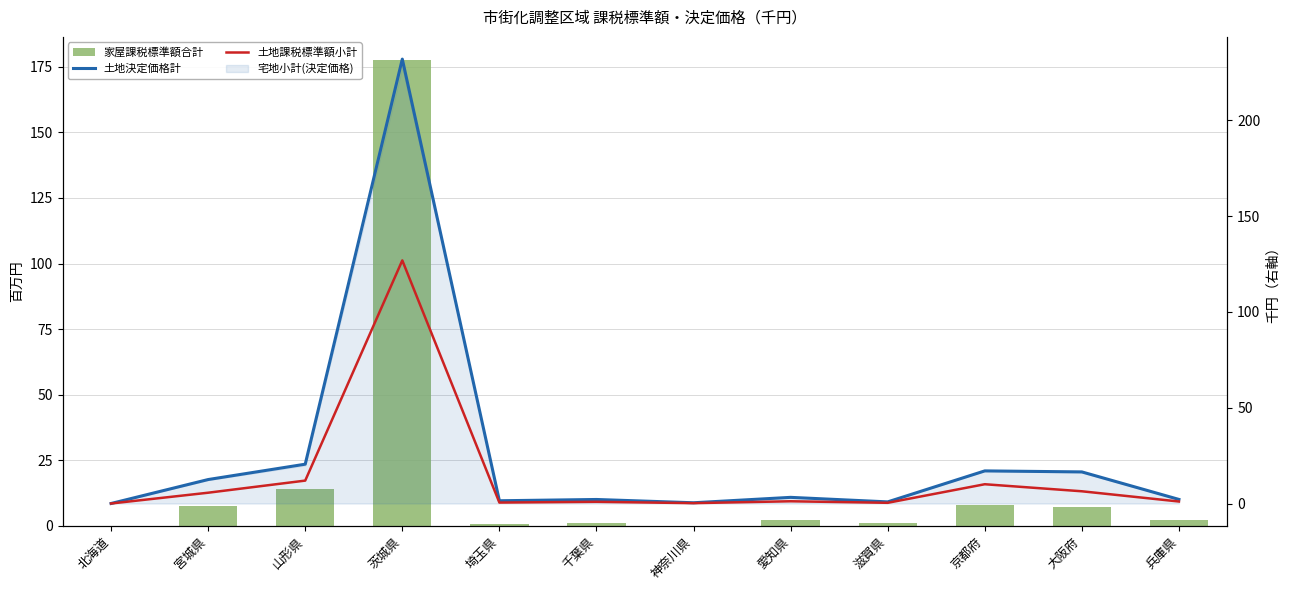

Between 千葉県 and 滋賀県, which series saw the biggest shift?

土地決定価格計